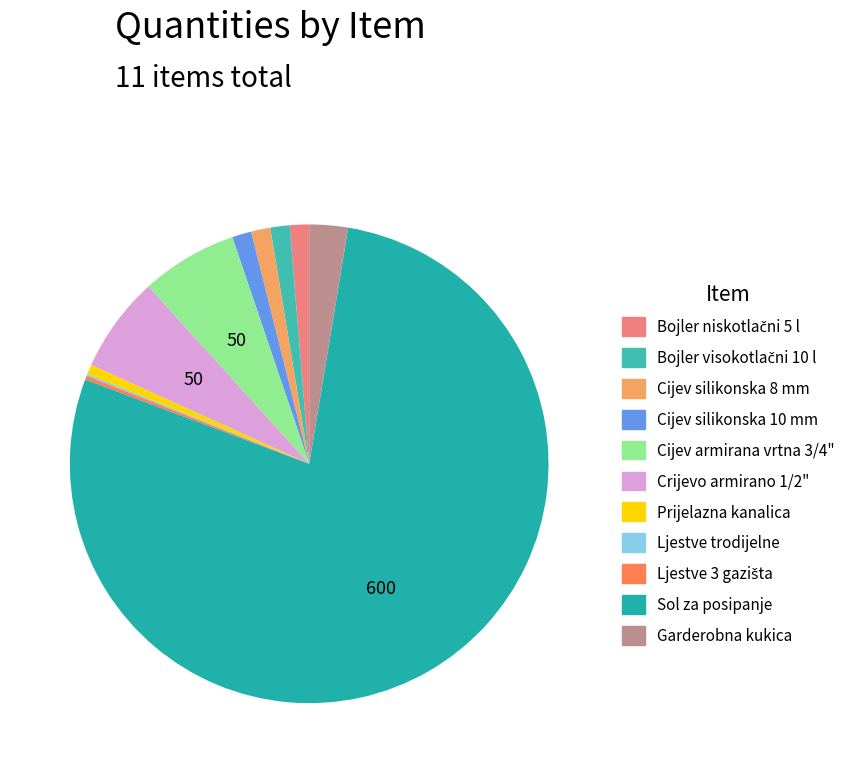

To the nearest percent, what is the combined percentage of Cijev silikonska 10 mm and Cijev armirana vrtna 3/4"?

8%